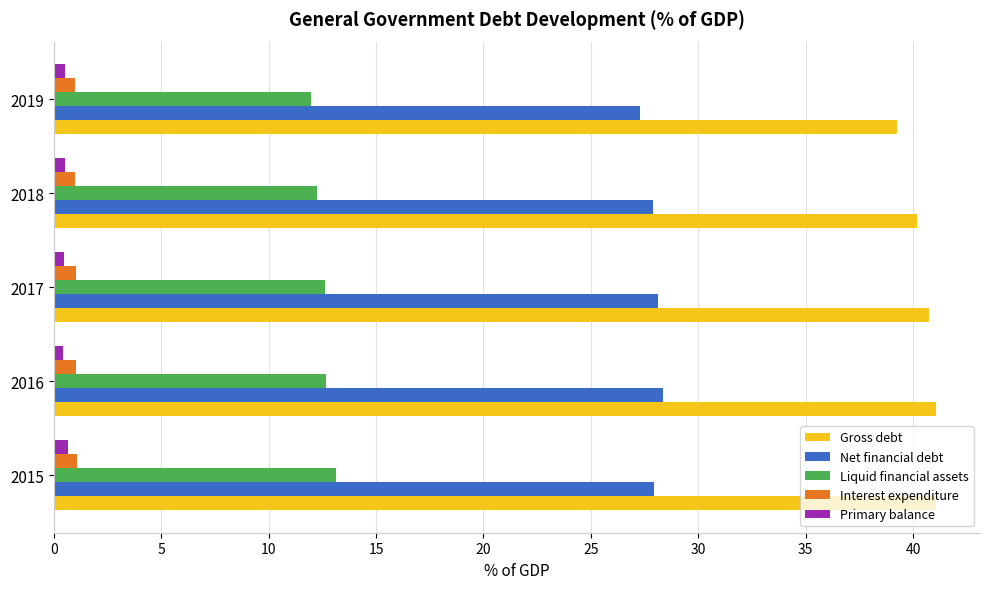

Which series has the largest total across all categories?

Gross debt